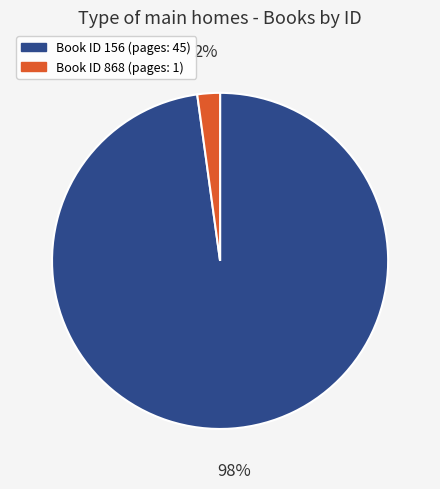

To the nearest percent, what is the difference between the largest and smallest slice percentages?

96%